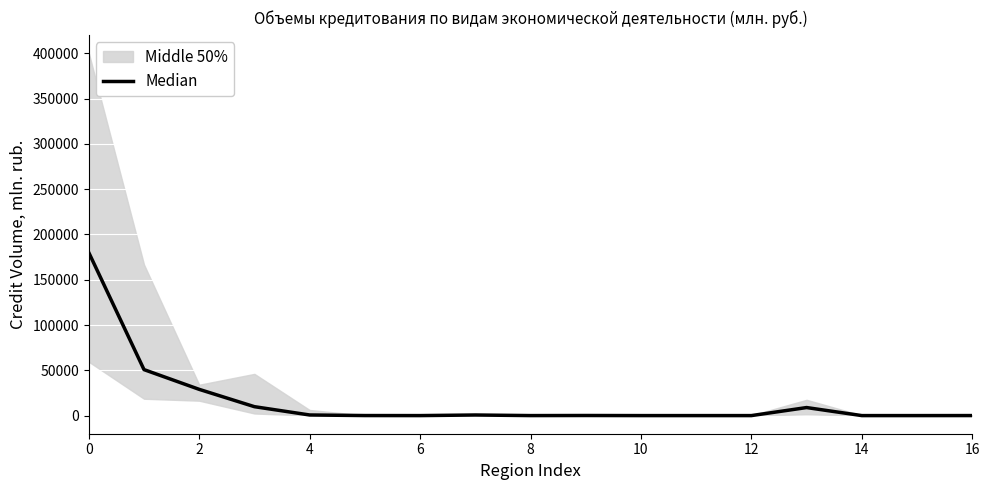

Reading left to right, what are all the values shown in this chart?

179985.0	50753.5	28951.5	9839.0	671.0	45.5	0.0	653.0	9.5	101.5	0.0	0.0	0.0	8872.5	0.0	0.0	31.5